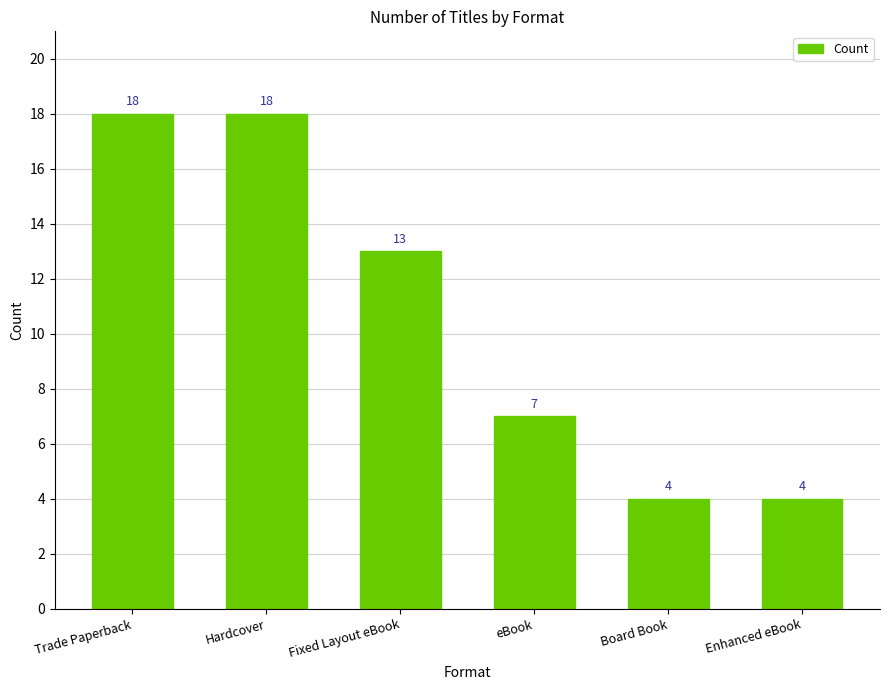

What is the minimum value shown in the chart?

4